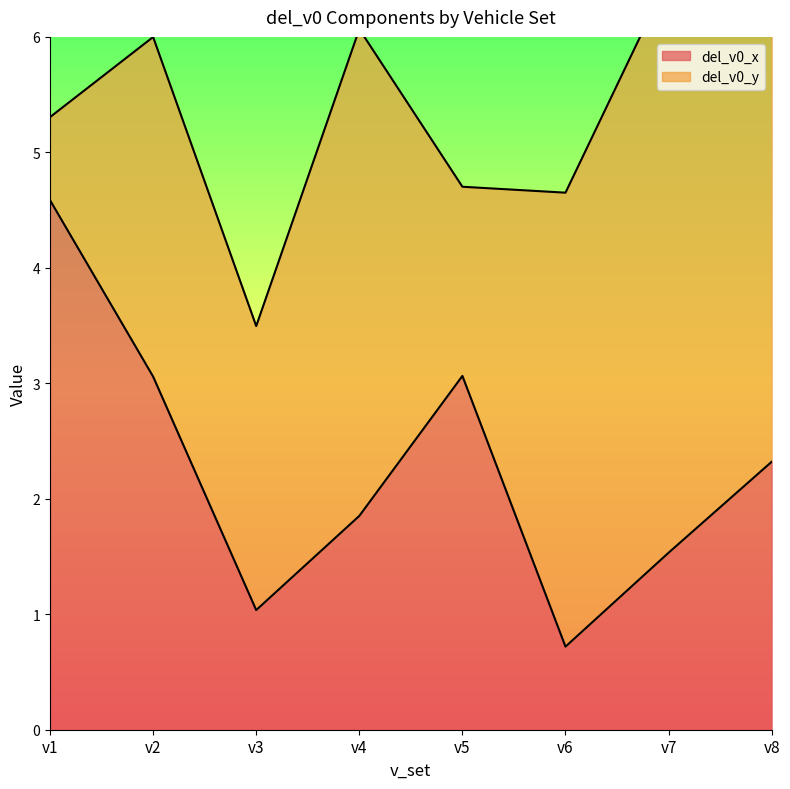

Read the value at v5.

3.1